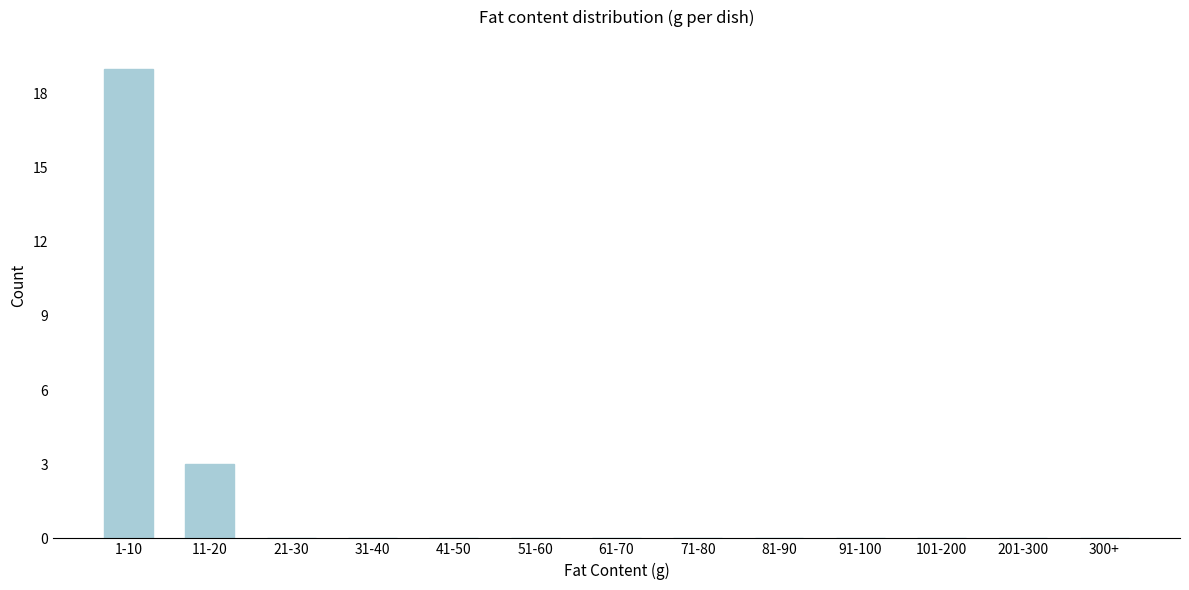

Reading left to right, what are all the values shown in this chart?

1-10=19	11-20=3	21-30=0	31-40=0	41-50=0	51-60=0	61-70=0	71-80=0	81-90=0	91-100=0	101-200=0	201-300=0	300+=0